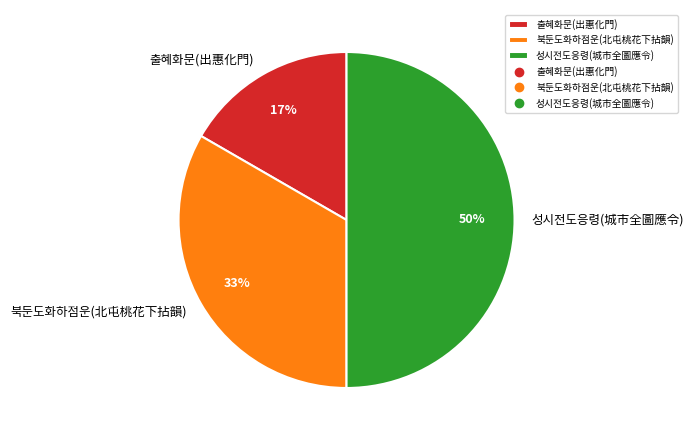

Is 북둔도화하점운(北屯桃花下拈韻) the majority of the pie?

No